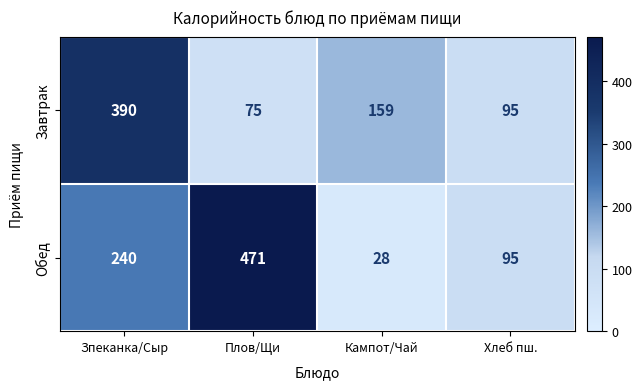

True or false: Завтрак has a value of 90 at Зпеканка/Сыр.

False